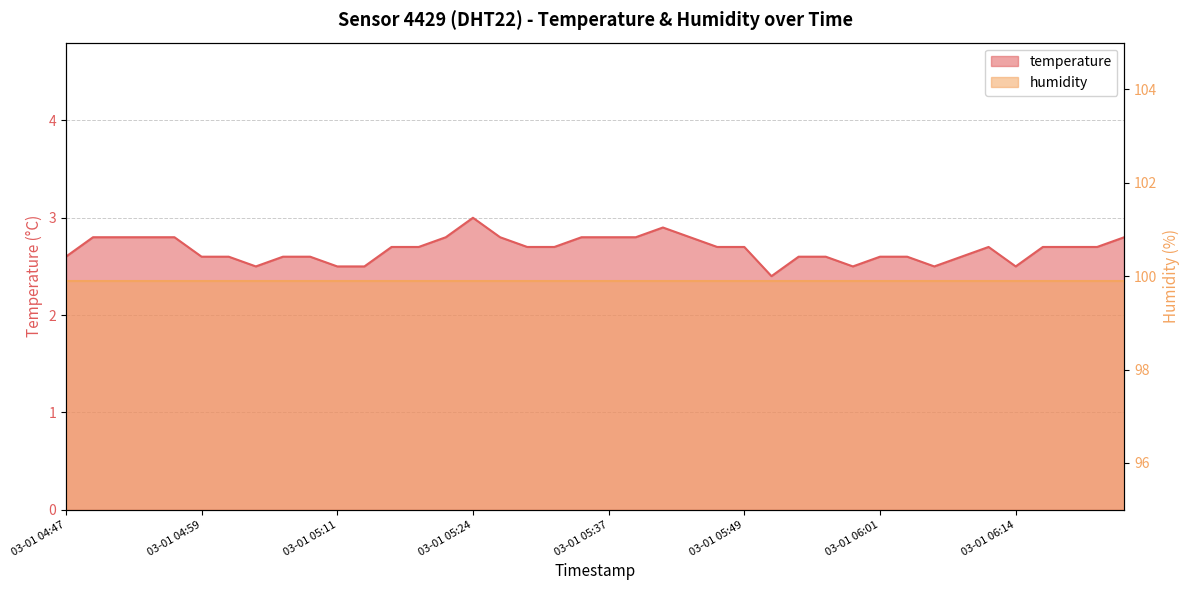

Rank the categories by value from lowest to highest.

03-01 05:51, 03-01 05:04, 03-01 05:11, 03-01 05:14, 03-01 05:59, 03-01 06:06, 03-01 06:14, 03-01 04:47, 03-01 04:59, 03-01 05:01, 03-01 05:06, 03-01 05:09, 03-01 05:54, 03-01 05:56, 03-01 06:01, 03-01 06:04, 03-01 06:09, 03-01 05:16, 03-01 05:19, 03-01 05:29, 03-01 05:31, 03-01 05:46, 03-01 05:49, 03-01 06:11, 03-01 06:16, 03-01 06:18, 03-01 06:21, 03-01 04:49, 03-01 04:52, 03-01 04:54, 03-01 04:57, 03-01 05:21, 03-01 05:26, 03-01 05:34, 03-01 05:37, 03-01 05:39, 03-01 05:44, 03-01 06:23, 03-01 05:41, 03-01 05:24